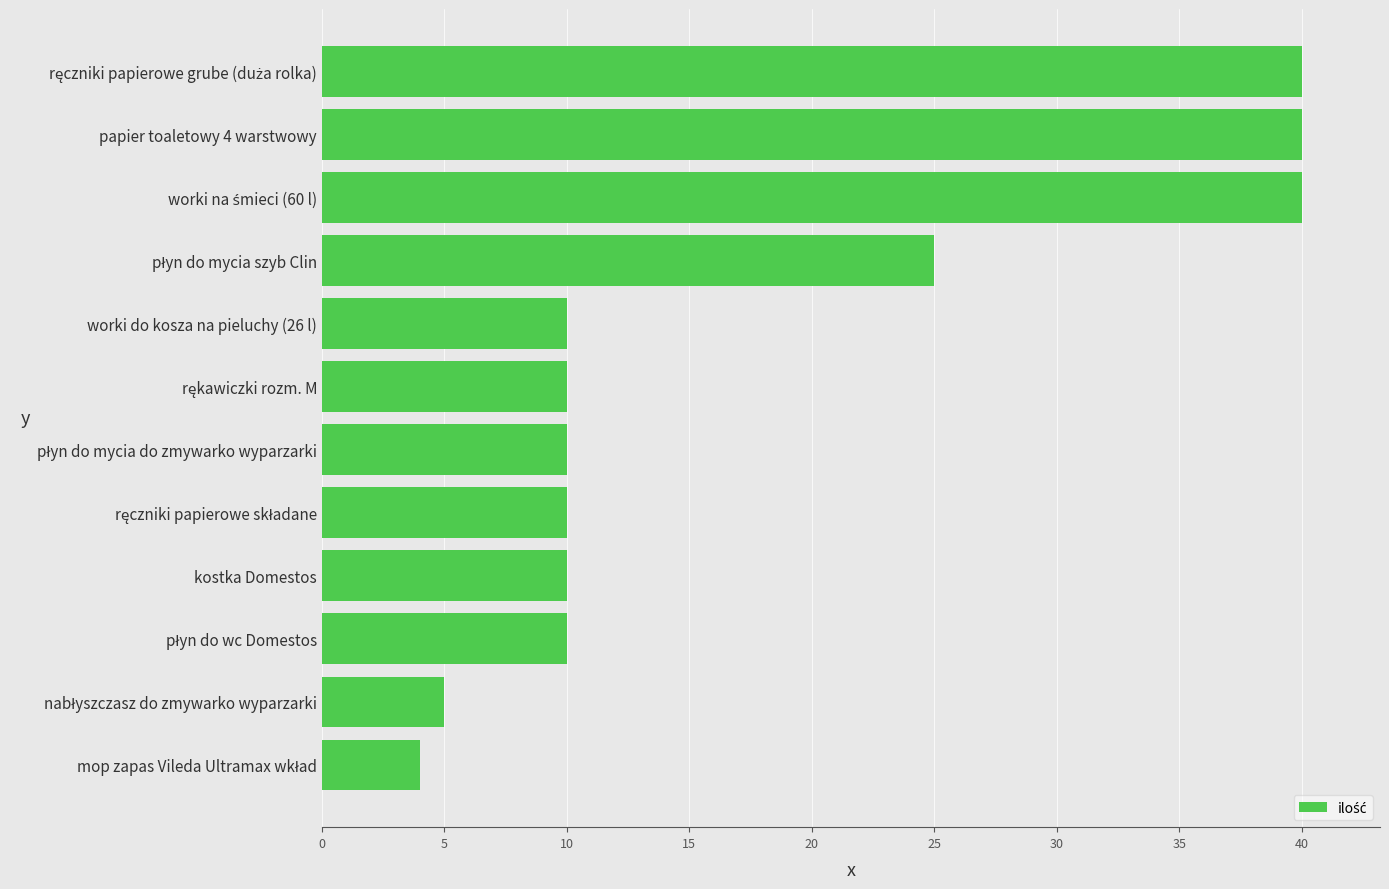

What is the difference between the maximum and second lowest values?

35